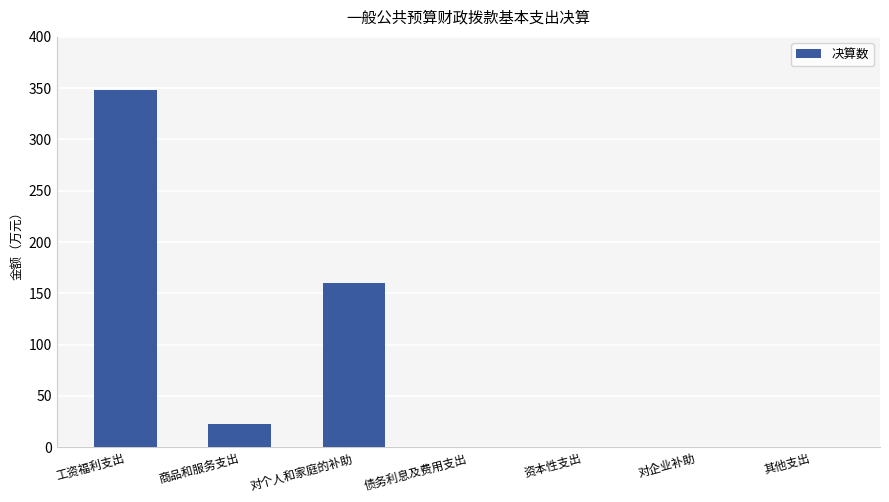

Which label corresponds to the largest value in the chart?

工资福利支出